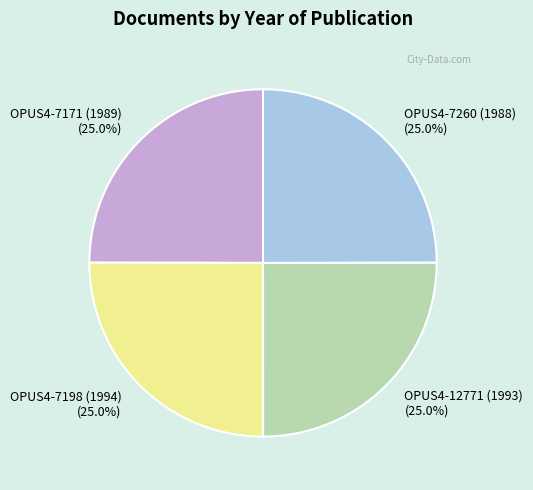

To the nearest percent, what percentage of the pie is OPUS4-7198 (1994)?

25%